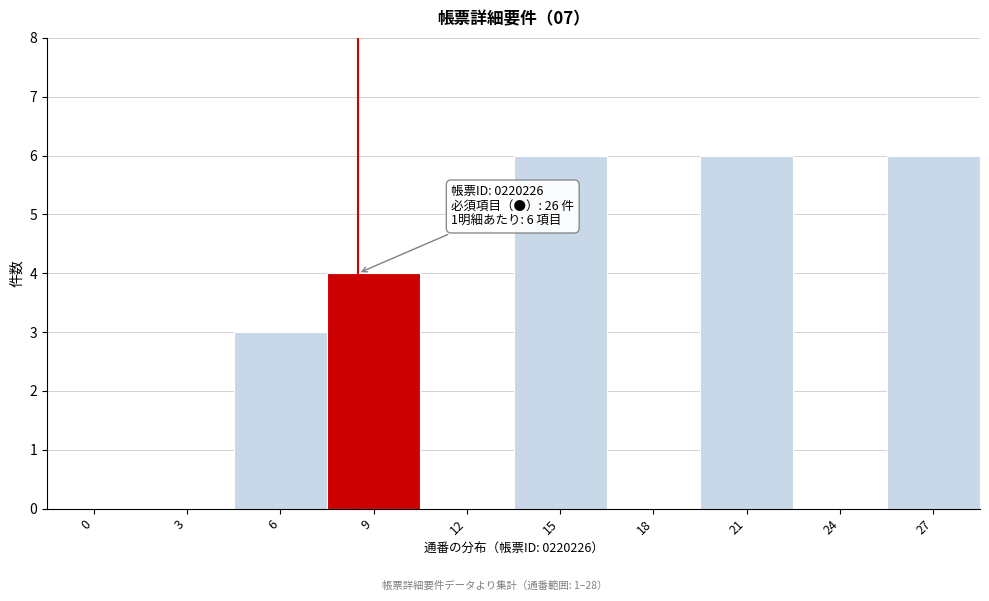

Reading left to right, transcribe all the data shown in this chart.

0=0	3=0	6=3	9=4	12=0	15=6	18=0	21=6	24=0	27=6